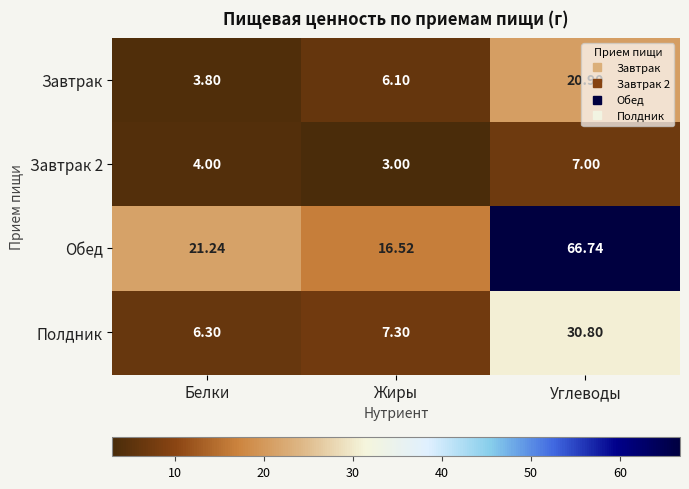

At how many categories does at least one series exceed 65?

1